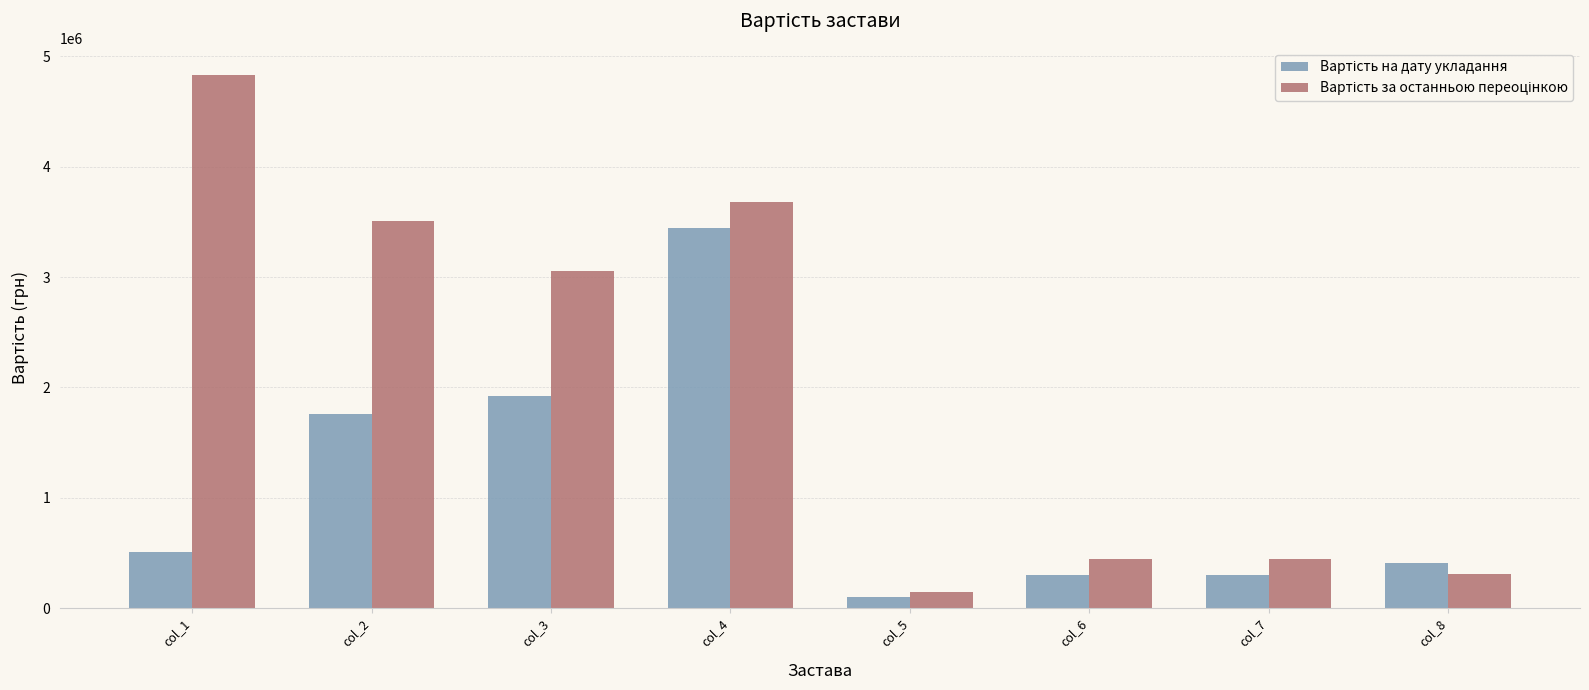

What is the total value across all series at col_5?

238916